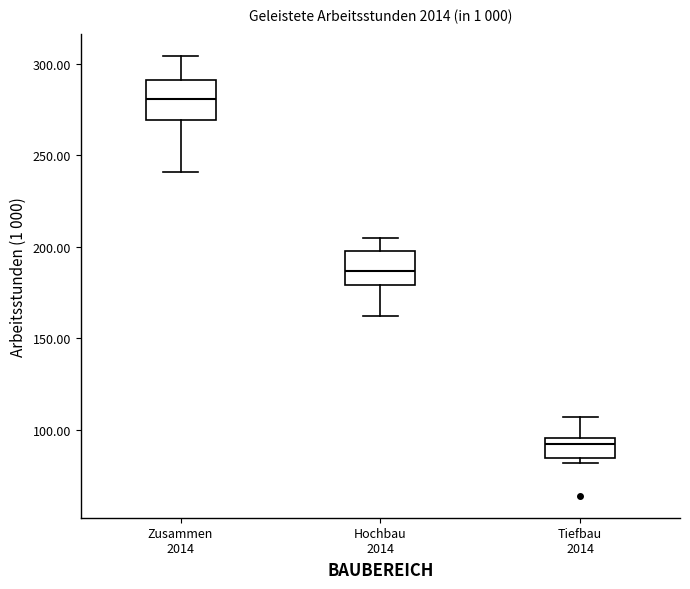

Where does the median line of the box for Zusammen 2014 sit on the y-axis? The values are not printed on the chart, so give them approximately, as read against the axis.

280